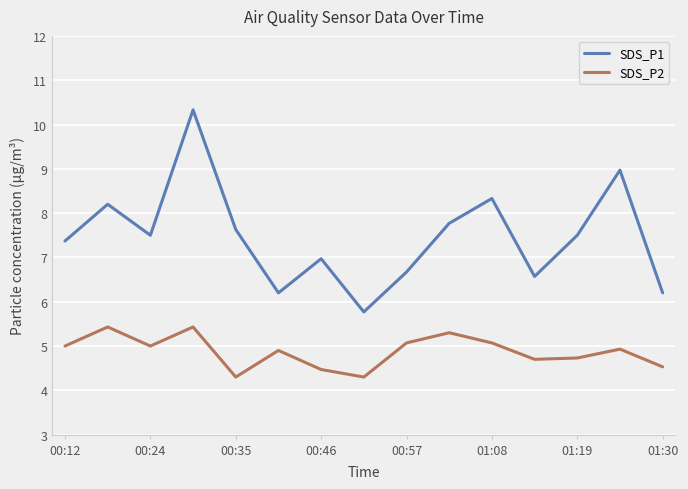

Which series has the largest range (max minus min)?

SDS_P1